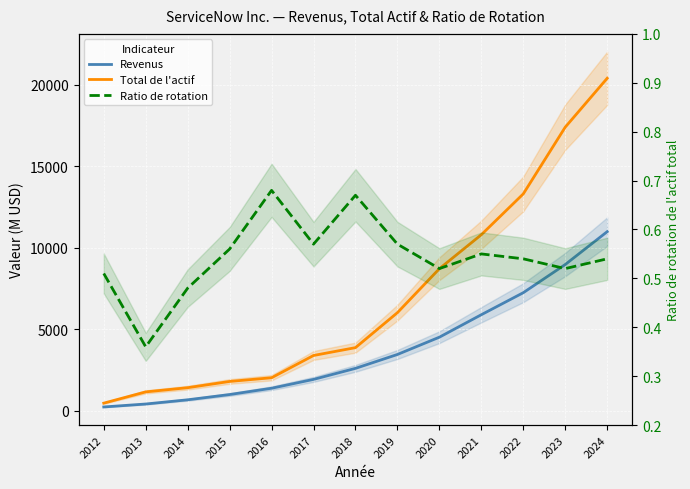

What is the approximate value of Total de l'actif at 2022?

13299.0